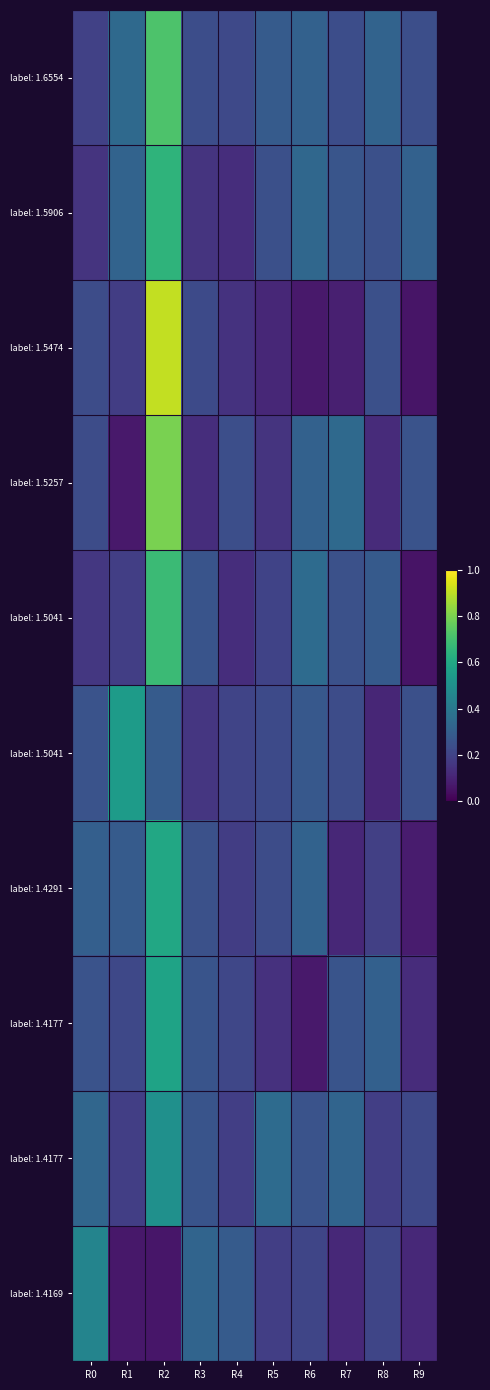

Which has a higher value, R2 or R4?

R2